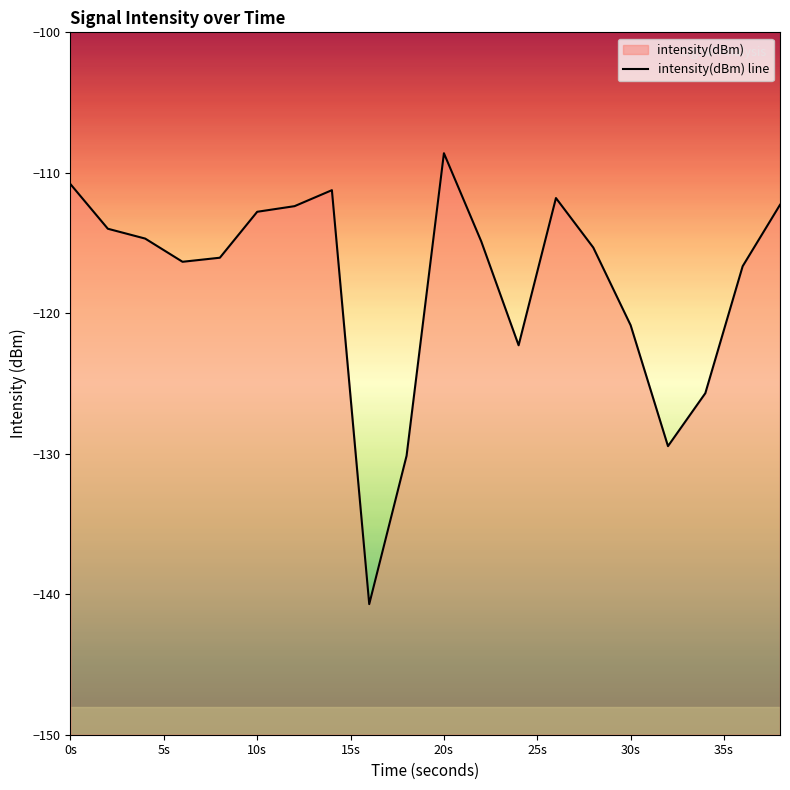

How many interior local peaks (higher than both neighbors) does the data have?

3